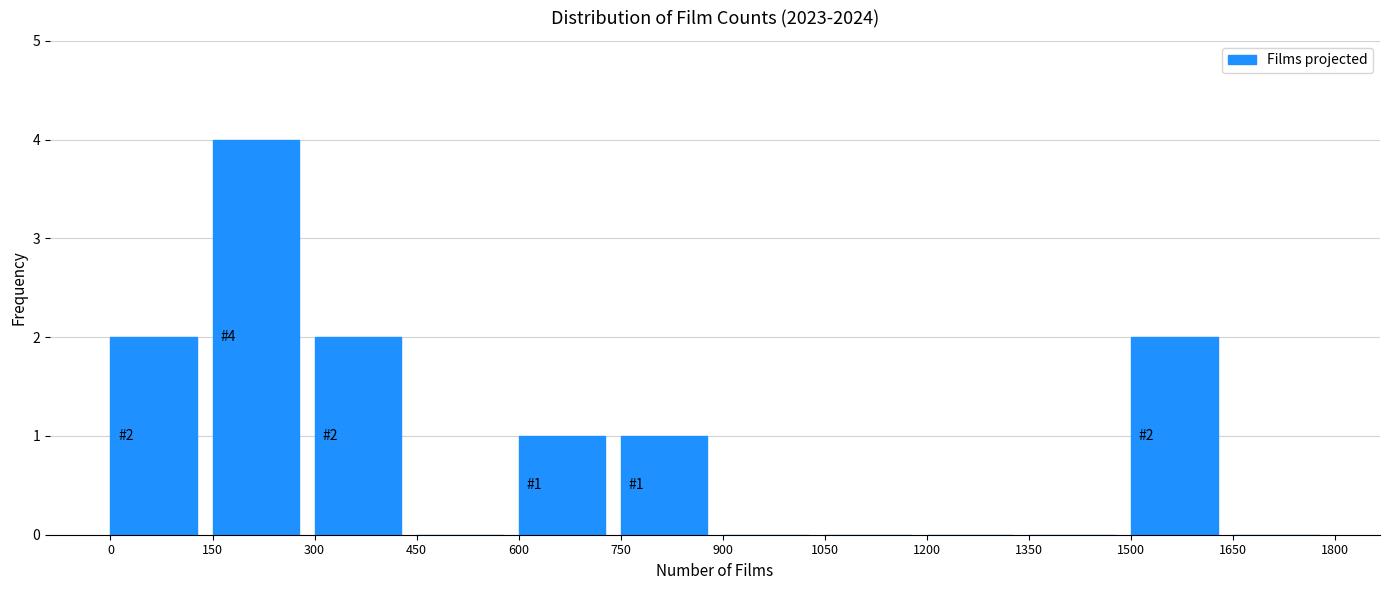

Over which range of the x-axis is the bar tallest?

150 to 300